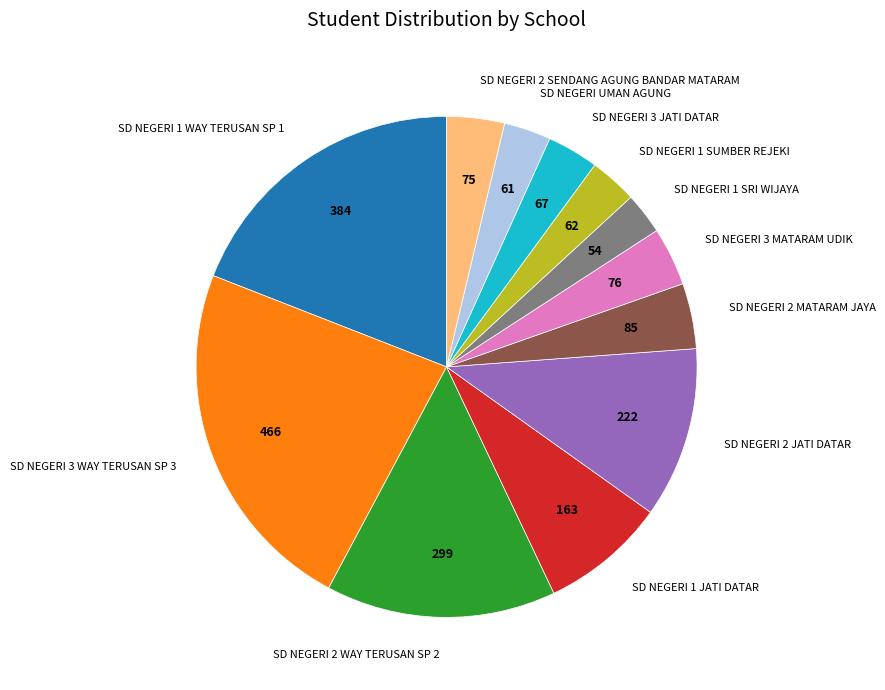

Does any single category account for the majority?

No